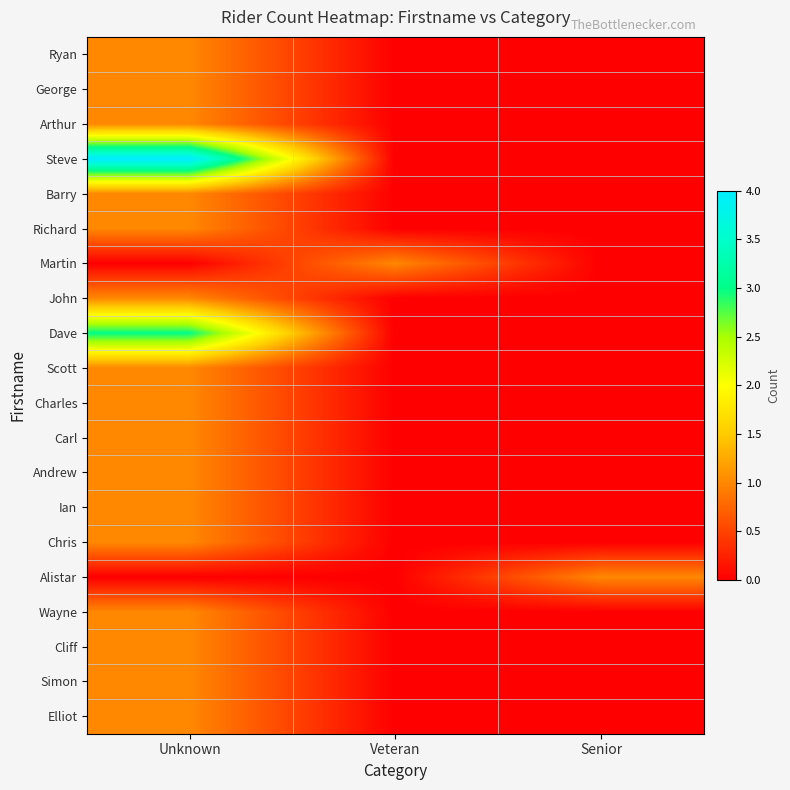

What is the maximum value shown in the chart?

4